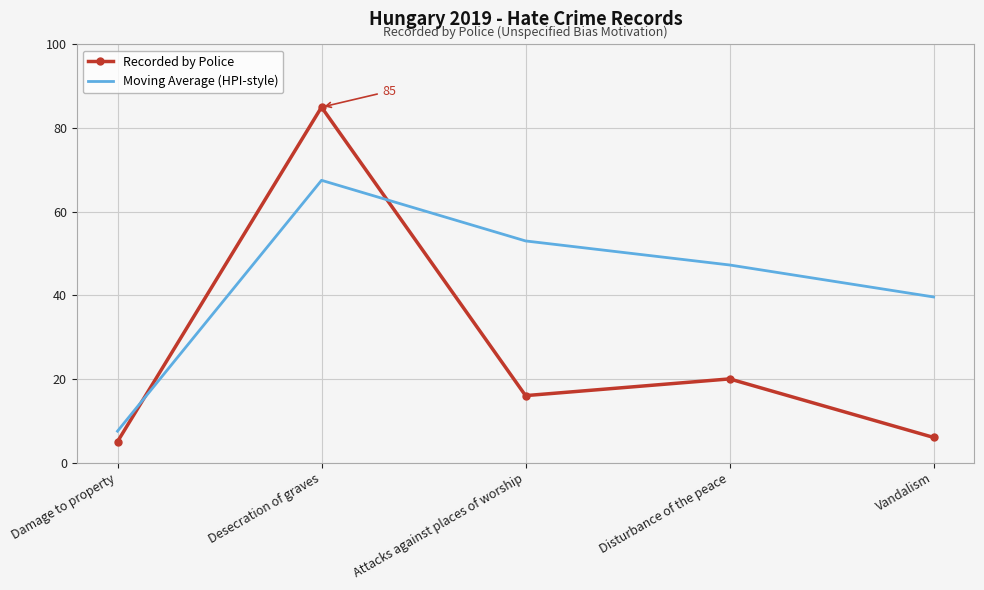

Is the value of Recorded by Police at Attacks against places of worship greater than the value of Moving Average (HPI-style) at Disturbance of the peace?

No